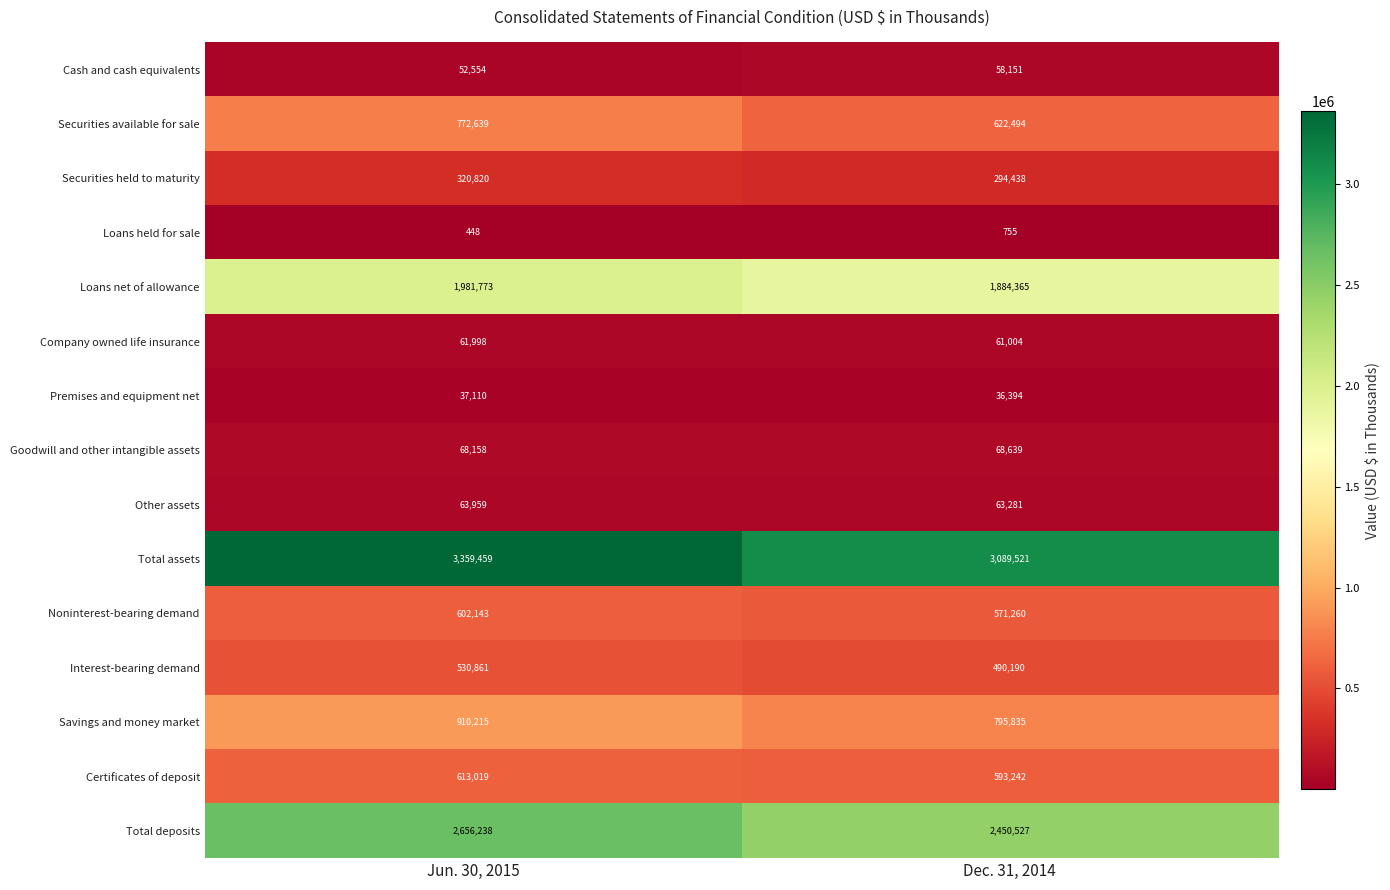

Which series has the largest total across all categories?

Total assets